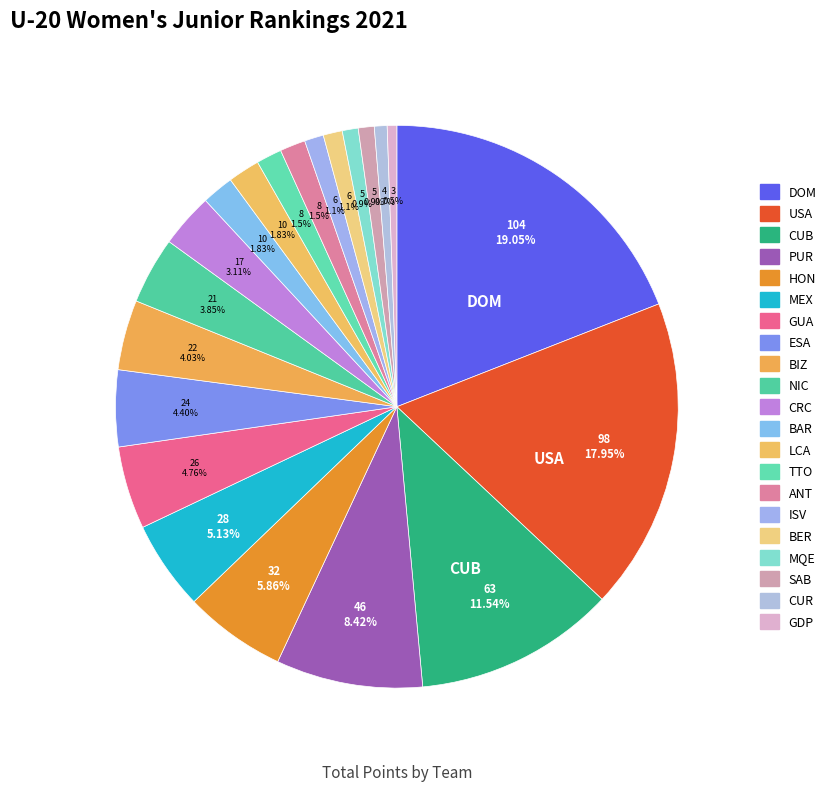

Is there a majority slice in this chart?

No